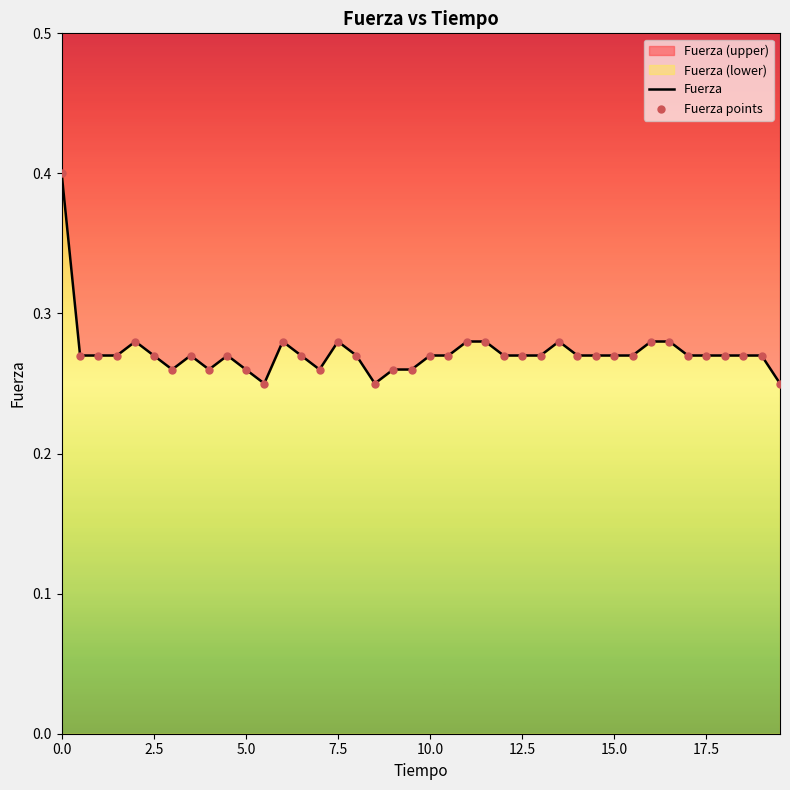

Which series reaches the maximum Y coordinate?

Fuerza